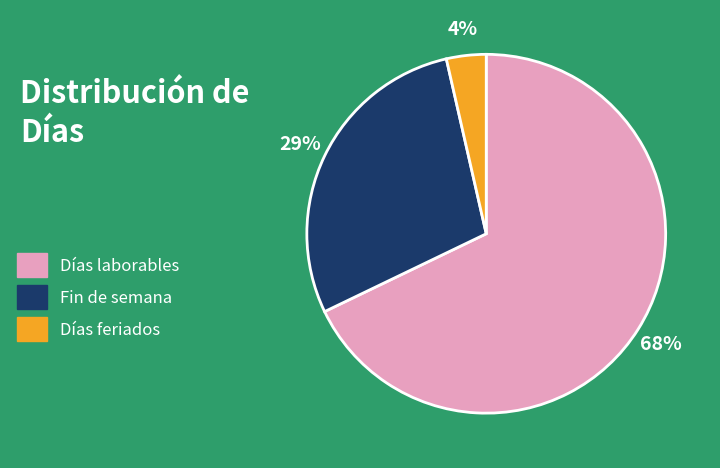

Is the sum of Días feriados and Días laborables greater than half?

Yes